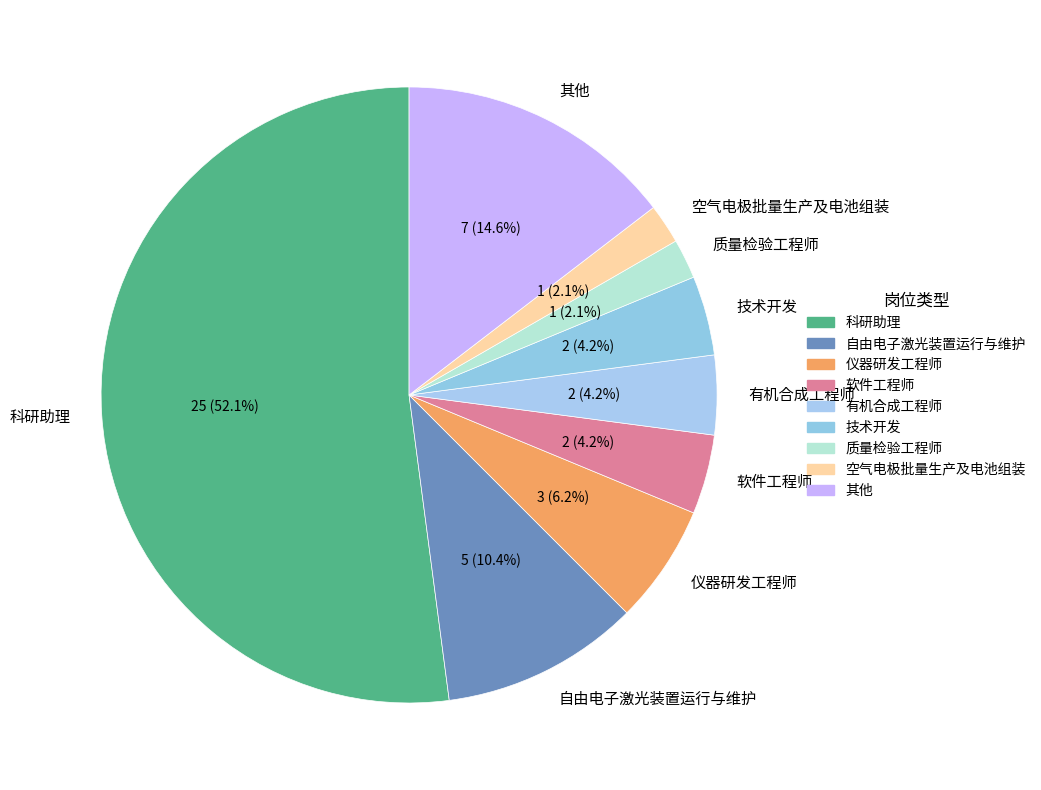

Combined, what portion of the pie is 自由电子激光装置运行与维护 and 技术开发?

14.6%